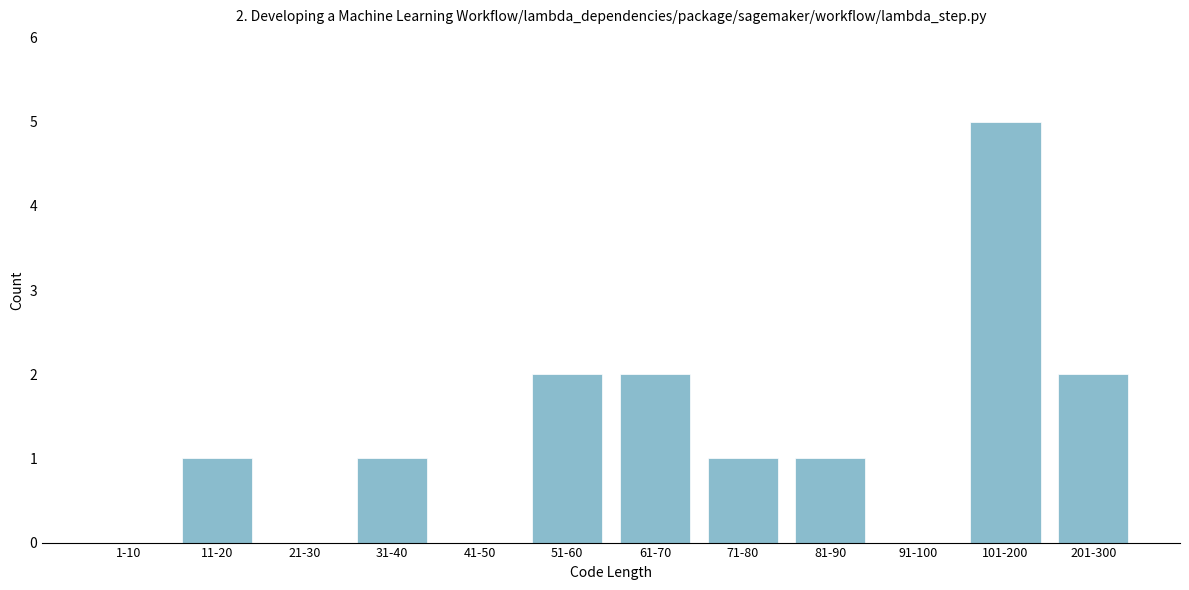

Reading right to left, transcribe all the data shown in this chart.

201-300=2	101-200=5	91-100=0	81-90=1	71-80=1	61-70=2	51-60=2	41-50=0	31-40=1	21-30=0	11-20=1	1-10=0